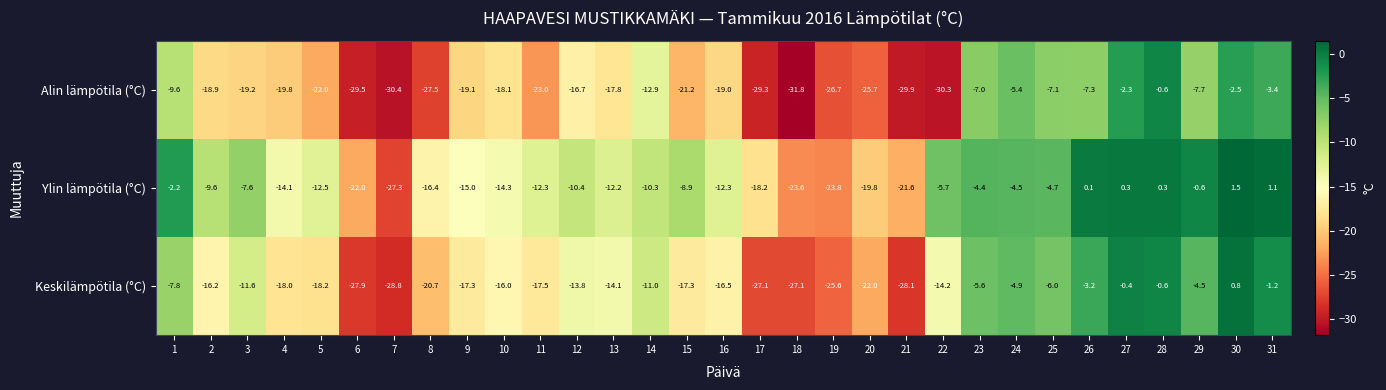

List the series in order of their overall mean, highest first.

Ylin lämpötila (°C), Keskilämpötila (°C), Alin lämpötila (°C)